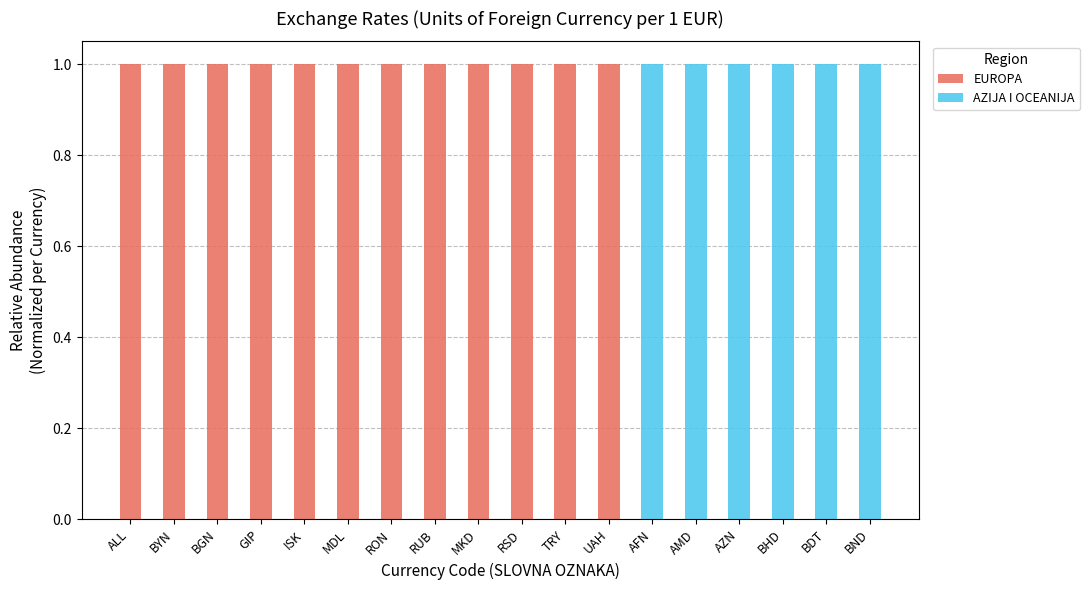

True or false: EUROPA has a value of 1 at ALL.

True